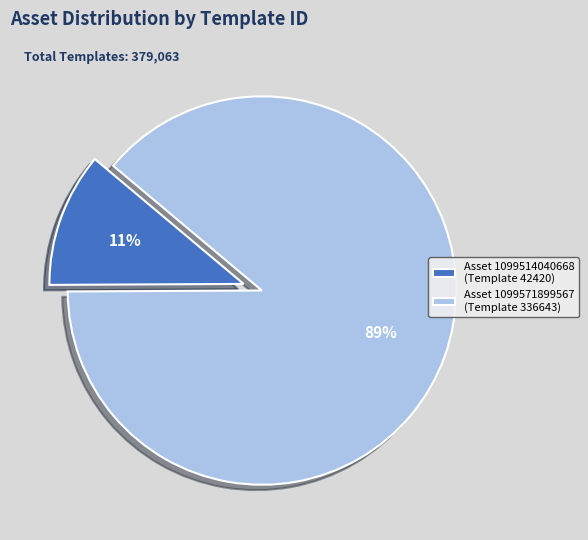

What is the smallest slice in the pie chart?

Asset 1099514040668 (Template 42420)